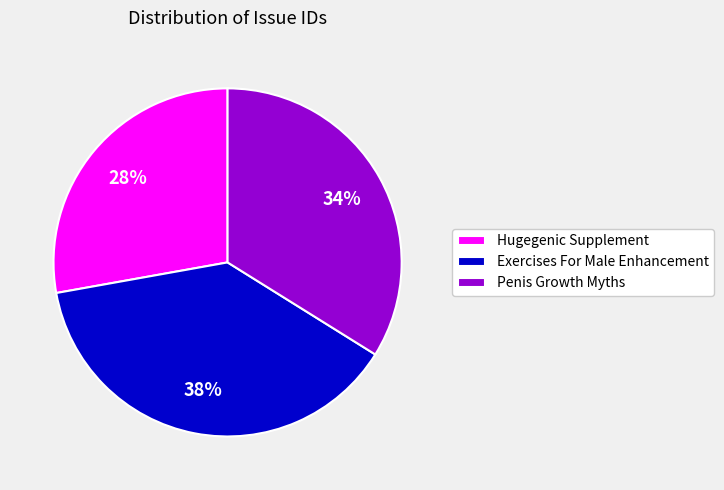

The Exercises For Male Enhancement slice represents 24% of the pie. True or false?

False